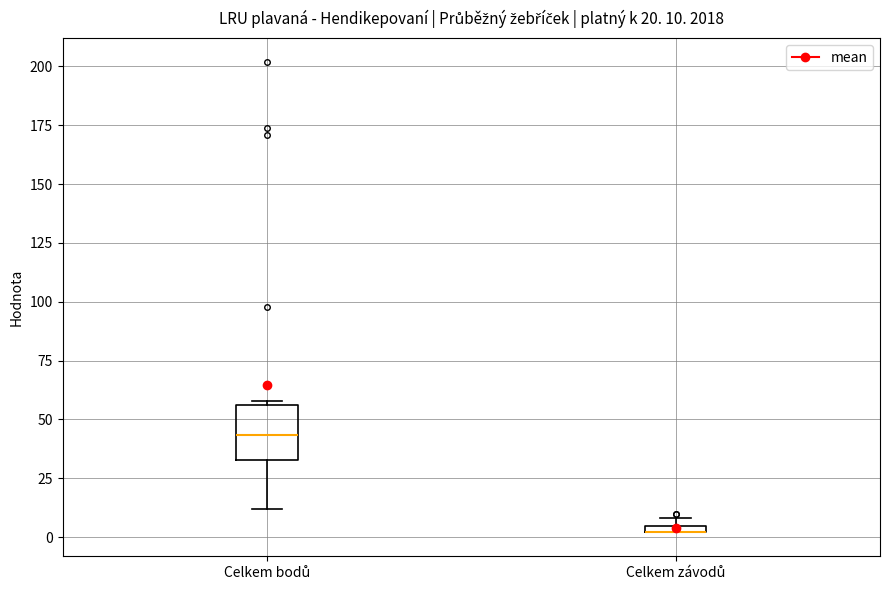

Which box is the tallest, from its lower edge to its upper edge?

Celkem bodů